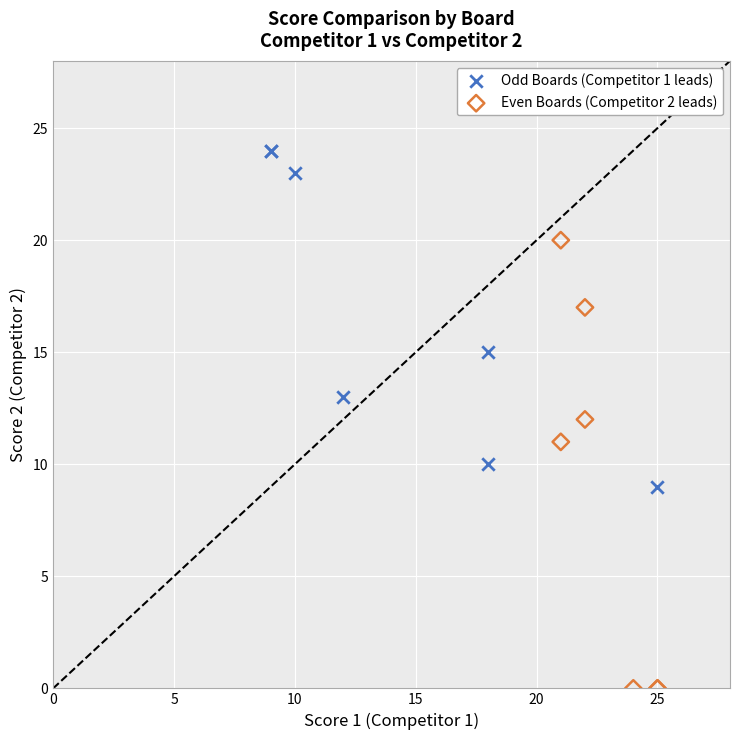

Which series contains the highest Y value?

Odd Boards (Competitor 1 leads)